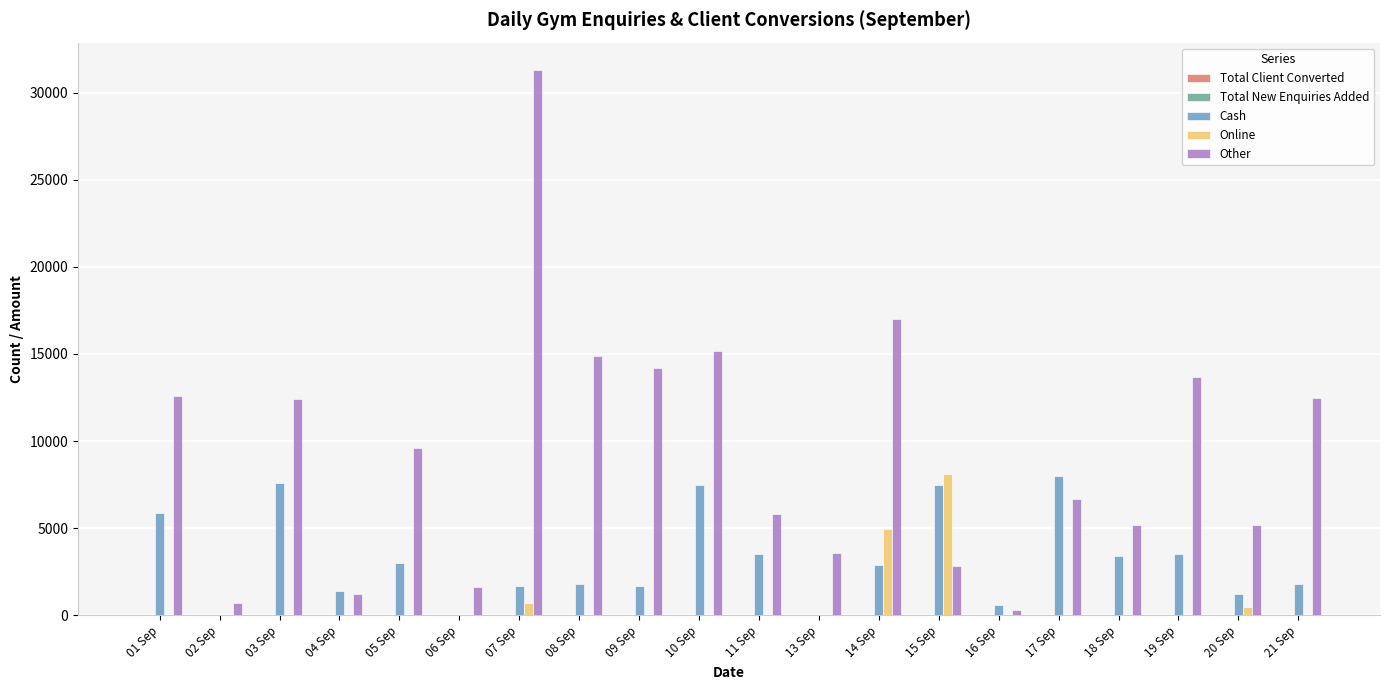

Which series has the largest total across all categories?

Other